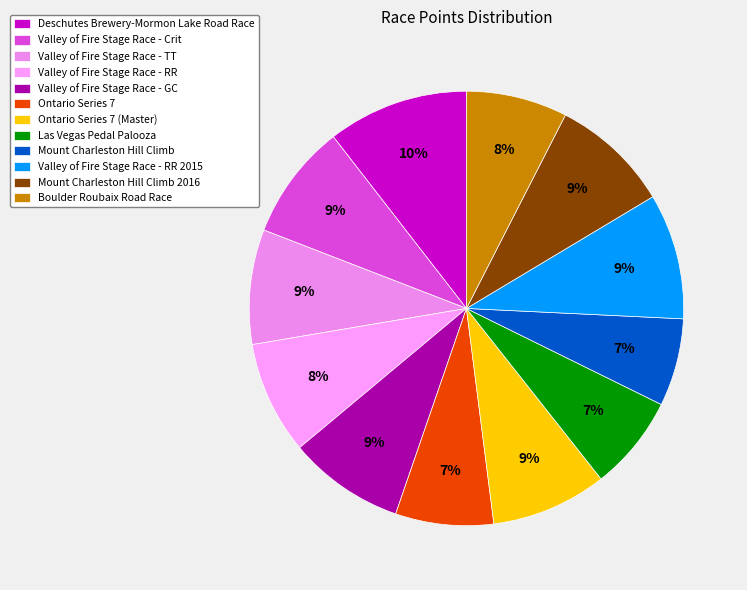

True or false: Mount Charleston Hill Climb accounts for 7% of the total.

True